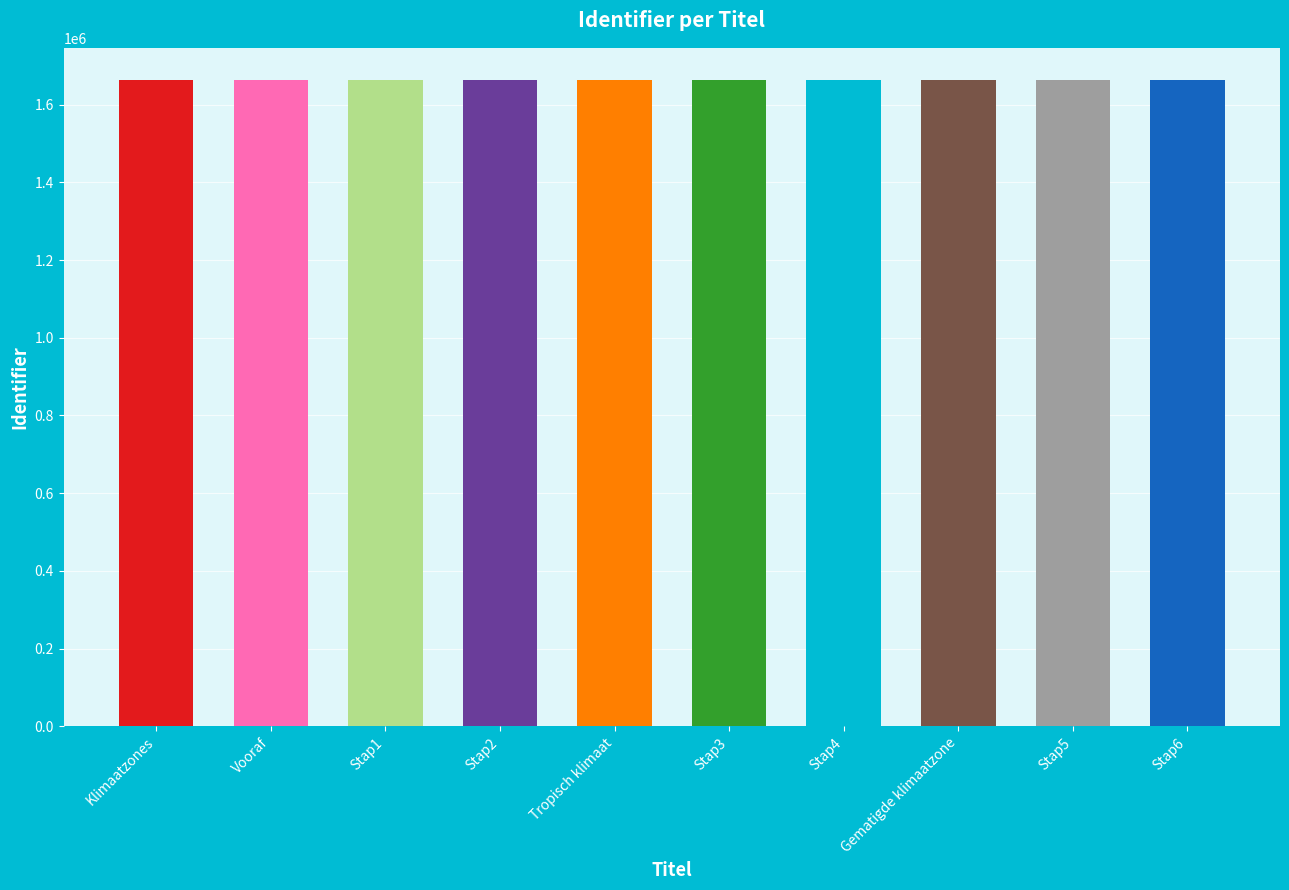

What is the value of the 10th bar from the left?

1663020